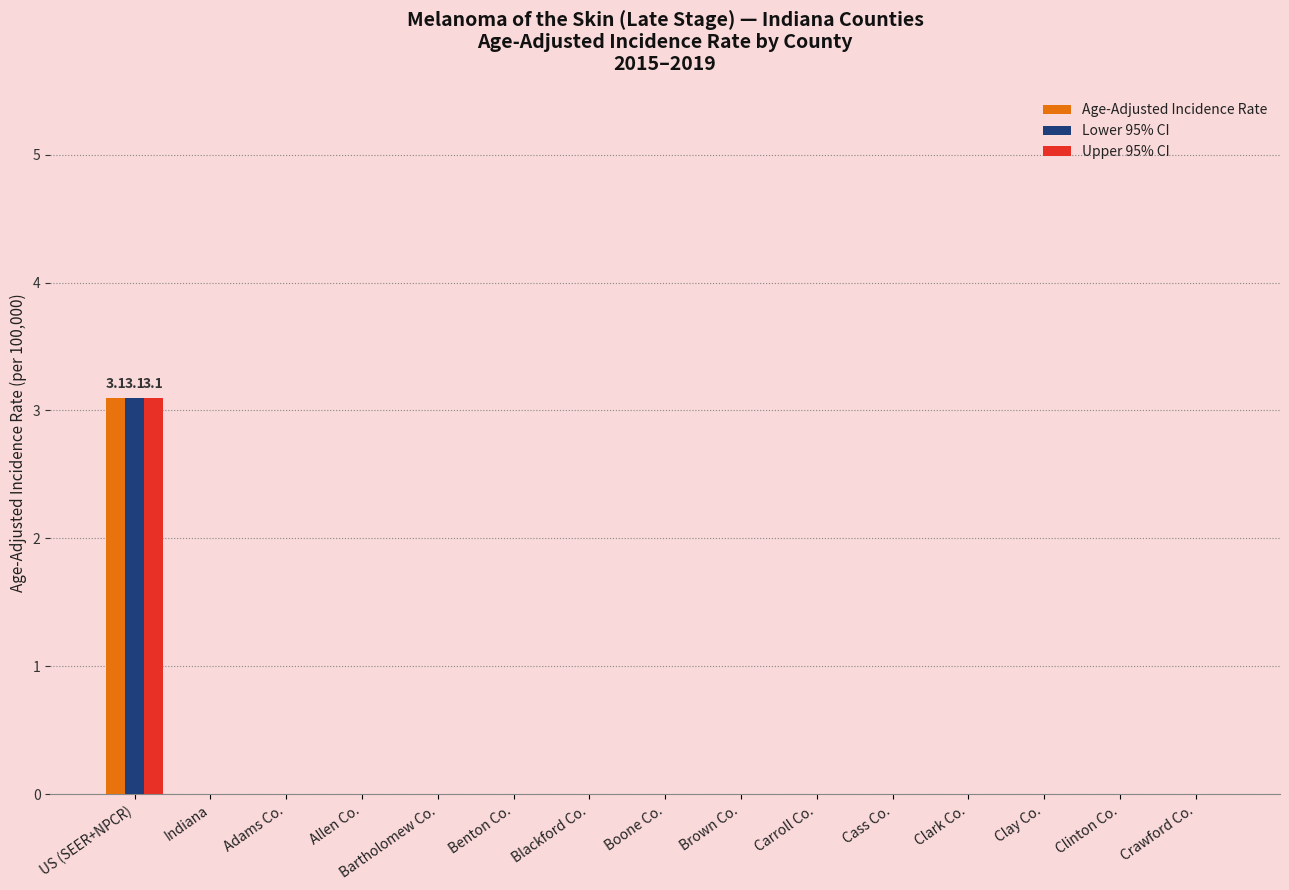

What is the total value across all series at US (SEER+NPCR)?

9.3